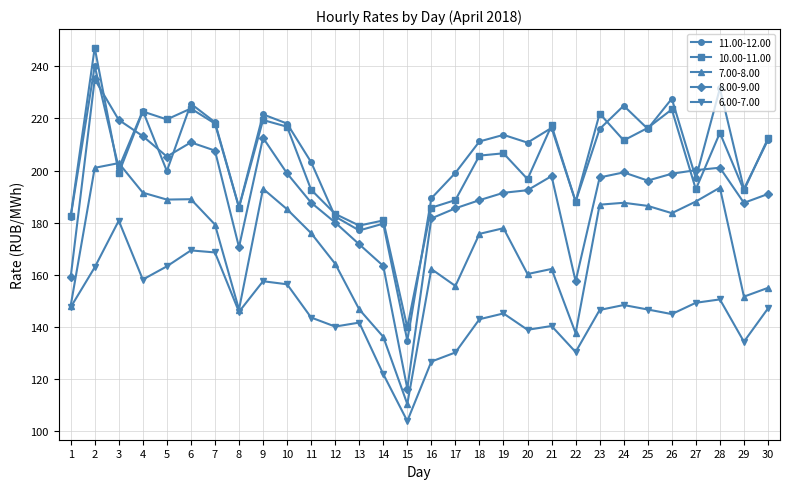

What is the value of the 7.00-8.00 point at the 11th from the left?

176.0